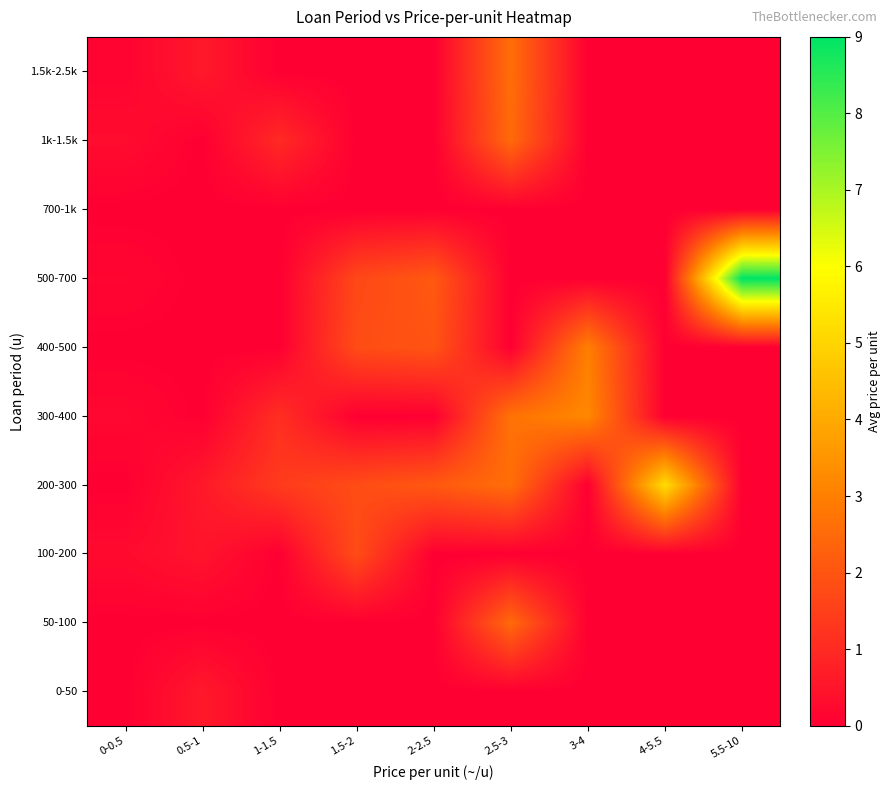

Which has a higher value, 3-4 or 1.5-2?

3-4